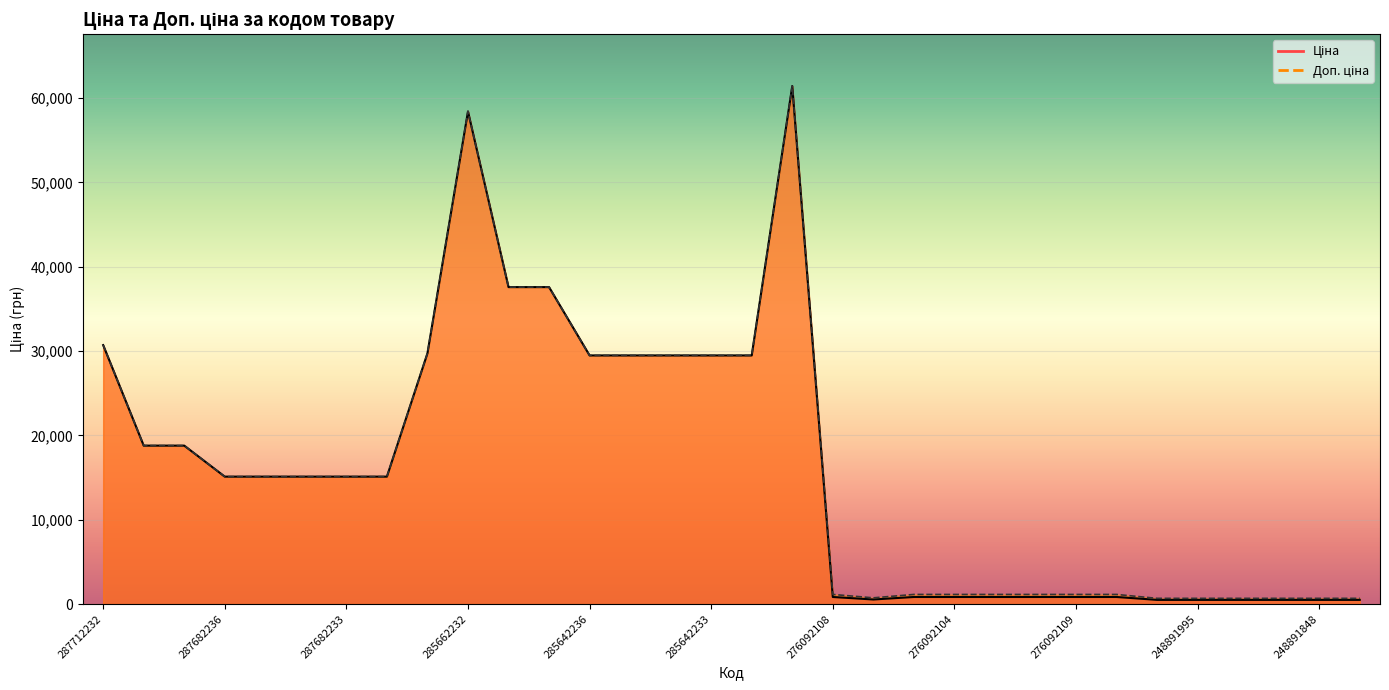

How many lines are shown in the chart?

2